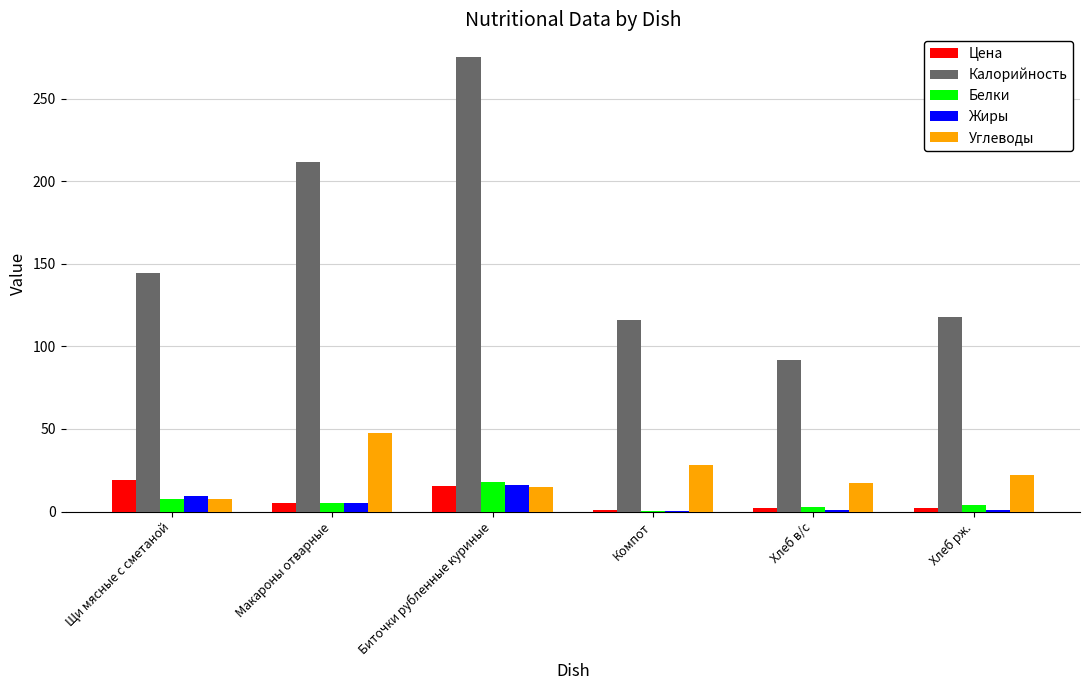

What is the sum of all Белки values?

37.8